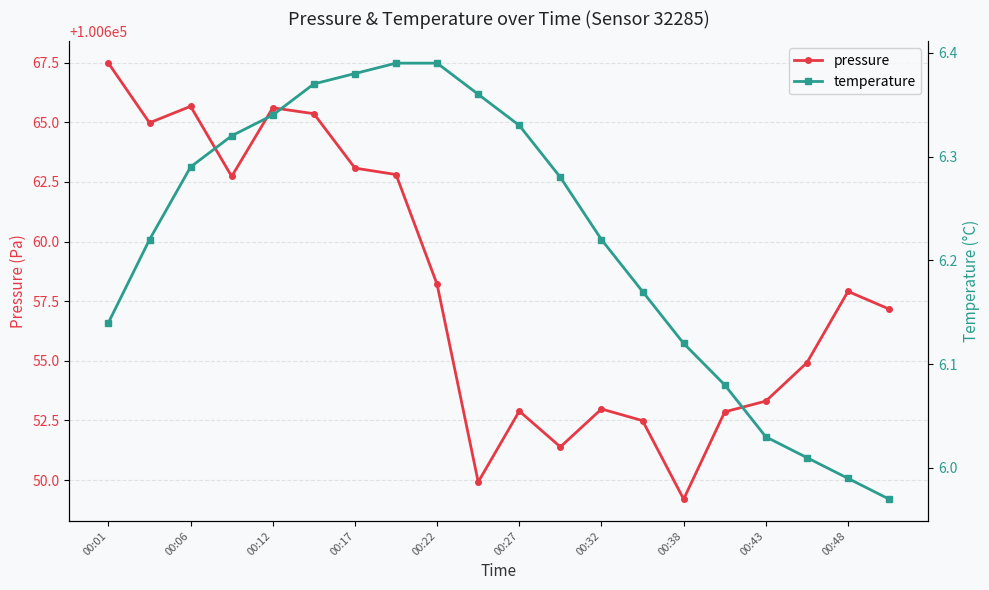

Which category has the highest value in the pressure series?

00:01